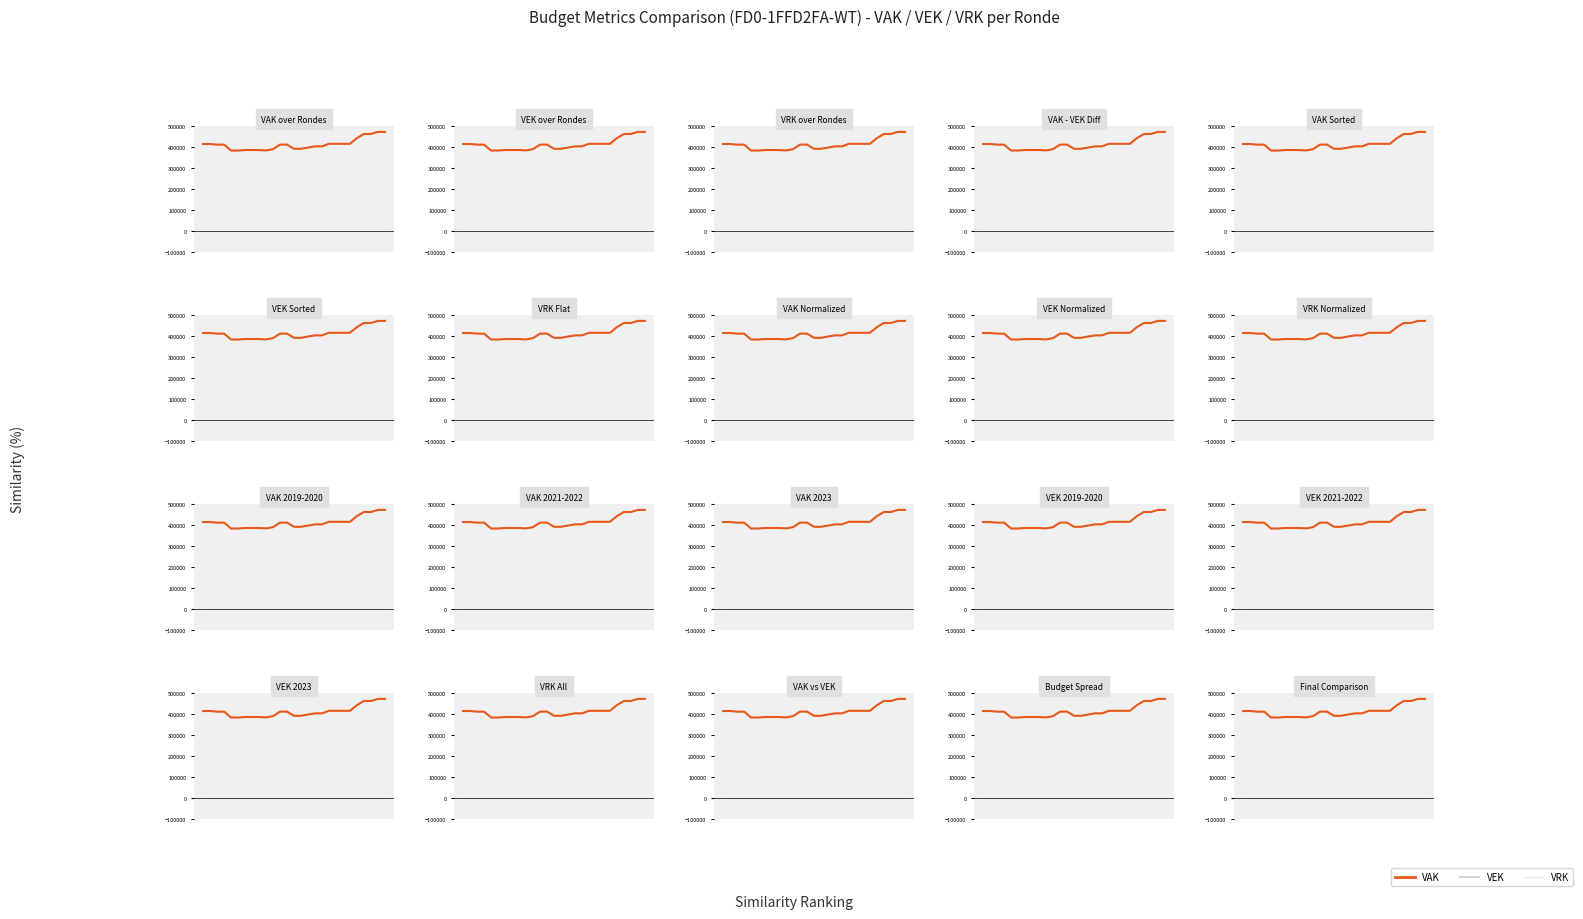

The VRK series shows 0 at 21. True or false?

True